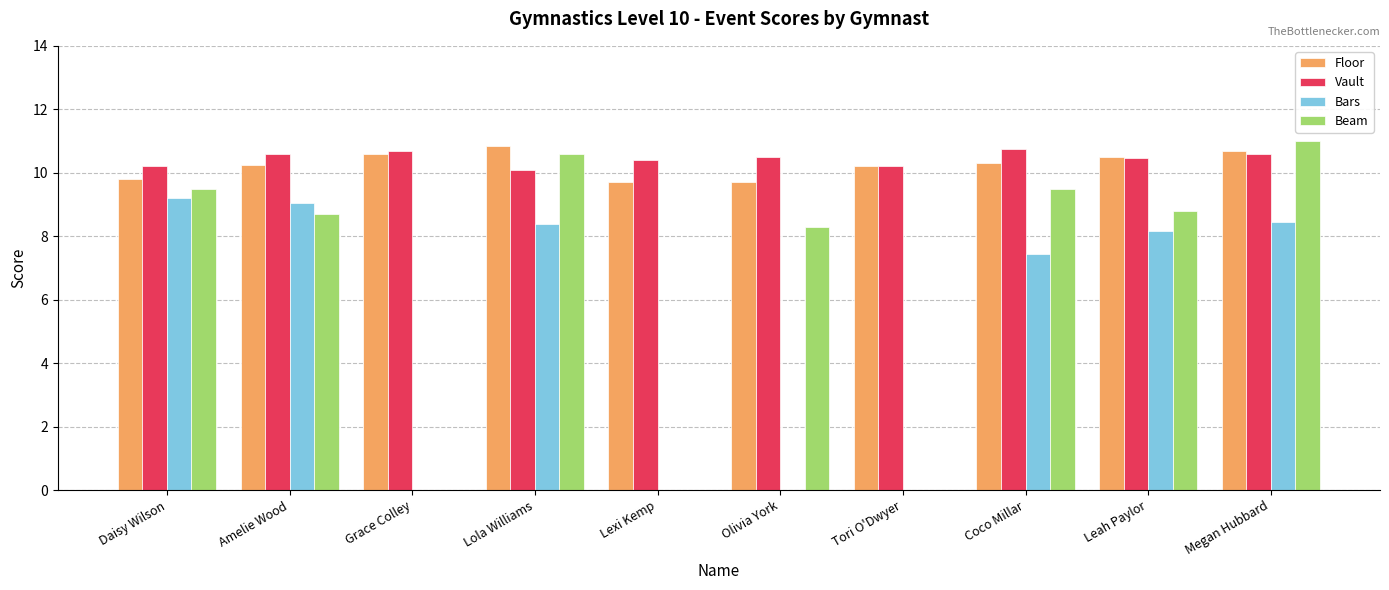

What is the total value across all series at Amelie Wood?

38.6